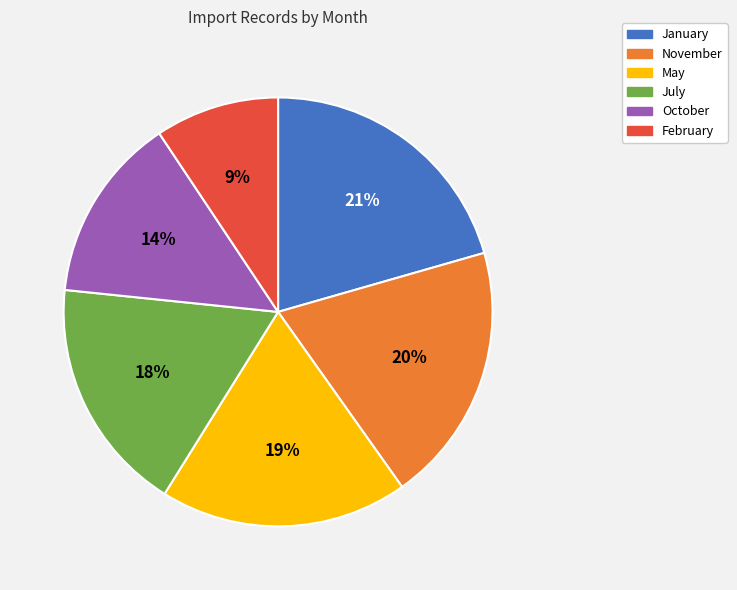

How many segments does this pie chart have?

6